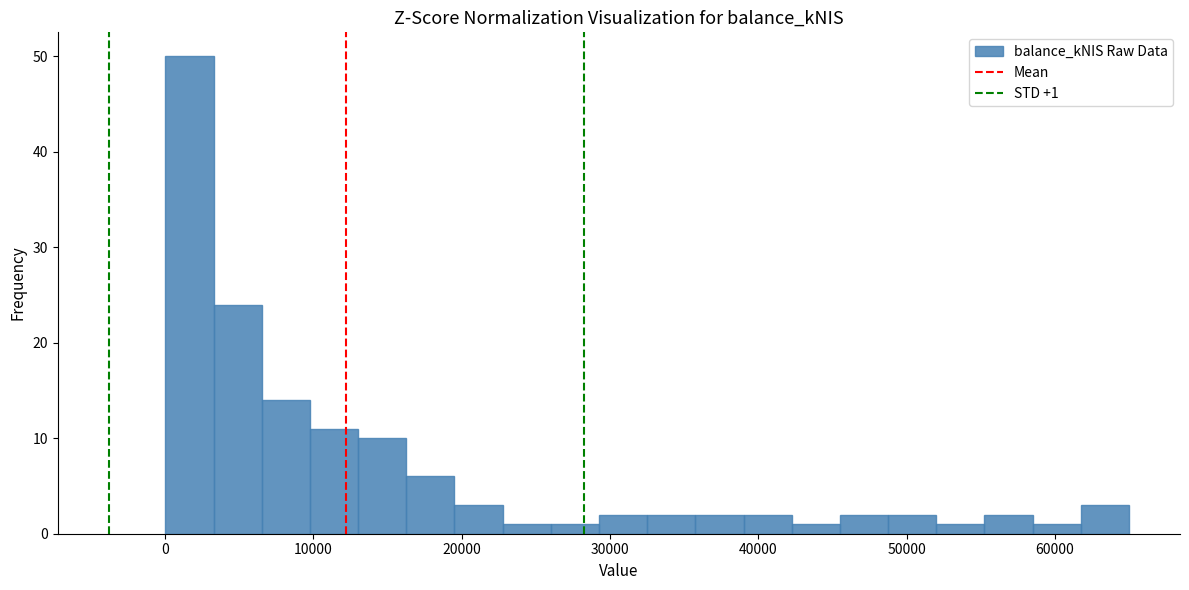

Around what value on the x-axis is the tallest bar? Give the approximate position of its centre, as read against the axis.

2000